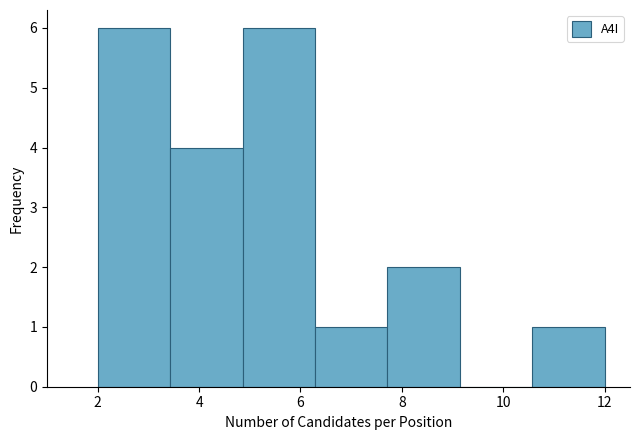

Reading left to right, list every bar in this chart as the range it spans on the x-axis followed by its height. Neither the bar edges nor the heights are printed on the chart, so give them approximately, as read against the axes.

2.0 to 3.4: 6
3.4 to 4.8: 4
4.8 to 6.2: 6
6.2 to 7.8: 1
7.8 to 9.2: 2
9.2 to 10.6: 0
10.6 to 12.0: 1